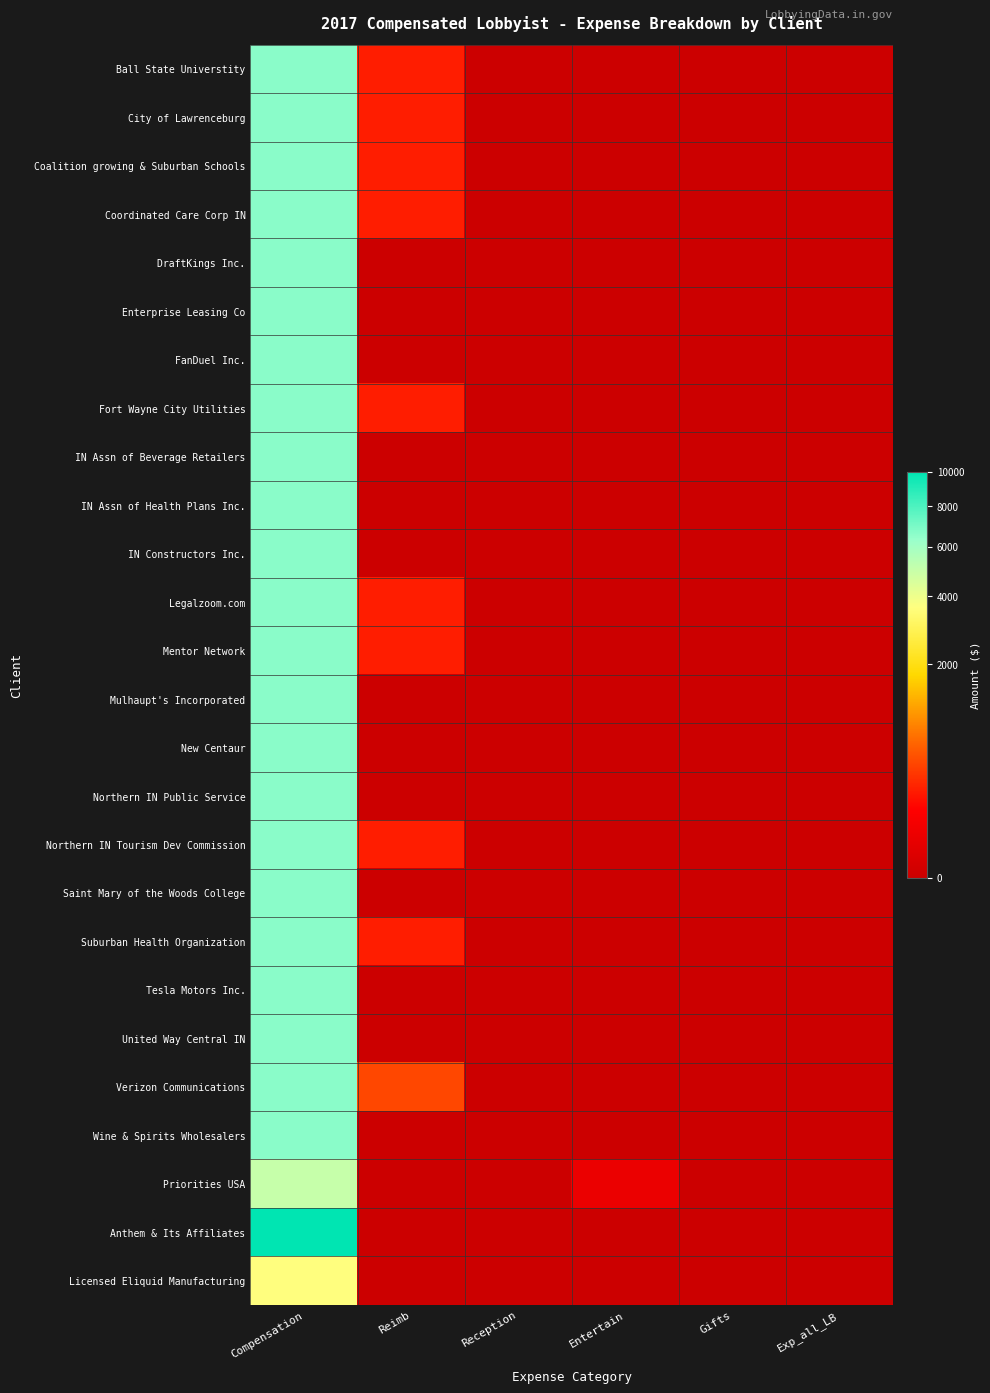

Reading right to left, what are all the values shown in this chart?

Ball State Universtity: Exp_all_LB=0.0	Gifts=0.0	Entertain=0.0	Reception=0.0	Reimb=215.0	Compensation=6618.1
City of Lawrenceburg: Exp_all_LB=0.0	Gifts=0.0	Entertain=0.0	Reception=0.0	Reimb=215.0	Compensation=6618.1
Coalition growing & Suburban Schools: Exp_all_LB=0.0	Gifts=0.0	Entertain=0.0	Reception=0.0	Reimb=215.0	Compensation=6618.1
Coordinated Care Corp IN: Exp_all_LB=0.0	Gifts=0.0	Entertain=0.0	Reception=0.0	Reimb=215.0	Compensation=6618.1
DraftKings Inc.: Exp_all_LB=0.0	Gifts=0.0	Entertain=0.0	Reception=0.0	Reimb=0.0	Compensation=6618.1
Enterprise Leasing Co: Exp_all_LB=0.0	Gifts=0.0	Entertain=0.0	Reception=0.0	Reimb=0.0	Compensation=6618.1
FanDuel Inc.: Exp_all_LB=0.0	Gifts=0.0	Entertain=0.0	Reception=0.0	Reimb=0.0	Compensation=6618.1
Fort Wayne City Utilities: Exp_all_LB=0.0	Gifts=0.0	Entertain=0.0	Reception=0.0	Reimb=215.0	Compensation=6618.1
IN Assn of Beverage Retailers: Exp_all_LB=0.0	Gifts=0.0	Entertain=0.0	Reception=0.0	Reimb=0.0	Compensation=6618.1
IN Assn of Health Plans Inc.: Exp_all_LB=0.0	Gifts=0.0	Entertain=0.0	Reception=0.0	Reimb=0.0	Compensation=6618.1
IN Constructors Inc.: Exp_all_LB=0.0	Gifts=0.0	Entertain=0.0	Reception=0.0	Reimb=0.0	Compensation=6618.1
Legalzoom.com: Exp_all_LB=0.0	Gifts=0.0	Entertain=0.0	Reception=0.0	Reimb=215.0	Compensation=6618.1
Mentor Network: Exp_all_LB=0.0	Gifts=0.0	Entertain=0.0	Reception=0.0	Reimb=215.0	Compensation=6618.1
Mulhaupt's Incorporated: Exp_all_LB=0.0	Gifts=0.0	Entertain=0.0	Reception=0.0	Reimb=0.0	Compensation=6618.1
New Centaur: Exp_all_LB=0.0	Gifts=0.0	Entertain=0.0	Reception=0.0	Reimb=0.0	Compensation=6618.1
Northern IN Public Service: Exp_all_LB=0.0	Gifts=0.0	Entertain=0.0	Reception=0.0	Reimb=0.0	Compensation=6618.1
Northern IN Tourism Dev Commission: Exp_all_LB=0.0	Gifts=0.0	Entertain=0.0	Reception=0.0	Reimb=215.0	Compensation=6618.1
Saint Mary of the Woods College: Exp_all_LB=0.0	Gifts=0.0	Entertain=0.0	Reception=0.0	Reimb=0.0	Compensation=6618.1
Suburban Health Organization: Exp_all_LB=0.0	Gifts=0.0	Entertain=0.0	Reception=0.0	Reimb=215.0	Compensation=6618.1
Tesla Motors Inc.: Exp_all_LB=0.0	Gifts=0.0	Entertain=0.0	Reception=0.0	Reimb=0.0	Compensation=6618.1
United Way Central IN: Exp_all_LB=0.0	Gifts=0.0	Entertain=0.0	Reception=0.0	Reimb=0.0	Compensation=6618.1
Verizon Communications: Exp_all_LB=0.0	Gifts=0.0	Entertain=0.0	Reception=0.0	Reimb=430.0	Compensation=6618.1
Wine & Spirits Wholesalers: Exp_all_LB=0.0	Gifts=0.0	Entertain=0.0	Reception=0.0	Reimb=0.0	Compensation=6618.1
Priorities USA: Exp_all_LB=0.0	Gifts=0.0	Entertain=32.9	Reception=0.0	Reimb=0.0	Compensation=5000.0
Anthem & Its Affiliates: Exp_all_LB=0.0	Gifts=0.0	Entertain=0.0	Reception=0.0	Reimb=0.0	Compensation=10000.0
Licensed Eliquid Manufacturing: Exp_all_LB=0.0	Gifts=0.0	Entertain=0.0	Reception=0.0	Reimb=0.0	Compensation=3600.0